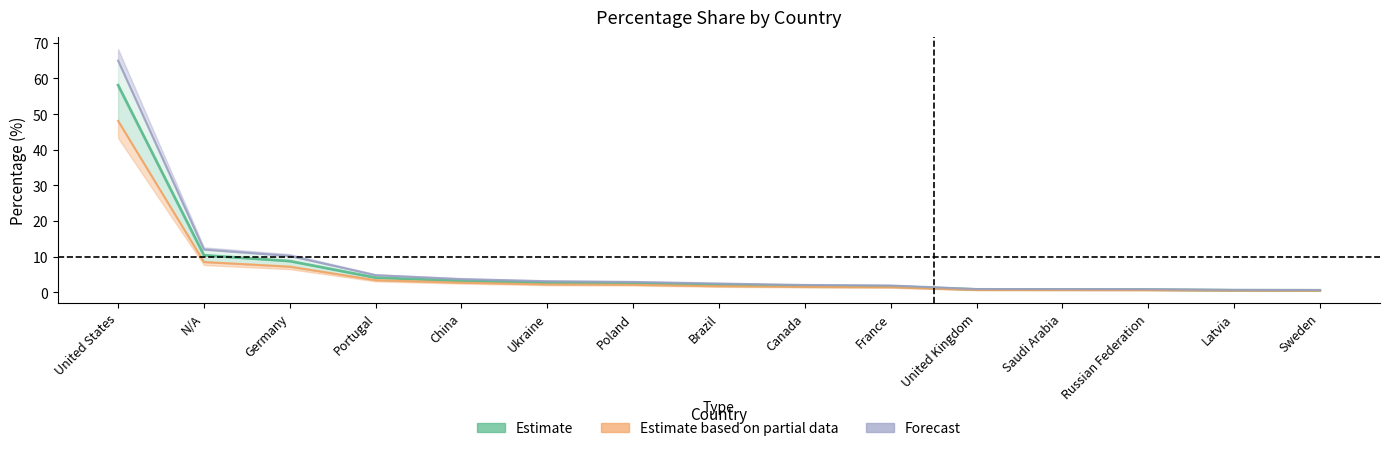

Which series has the largest total across all categories?

Forecast